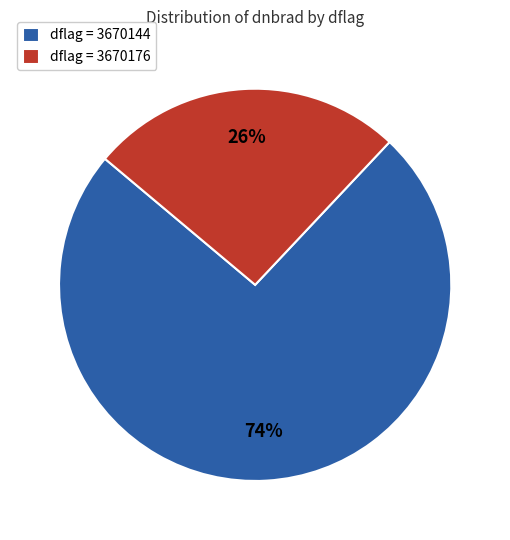

To the nearest percent, what portion does dflag = 3670176 represent?

26%